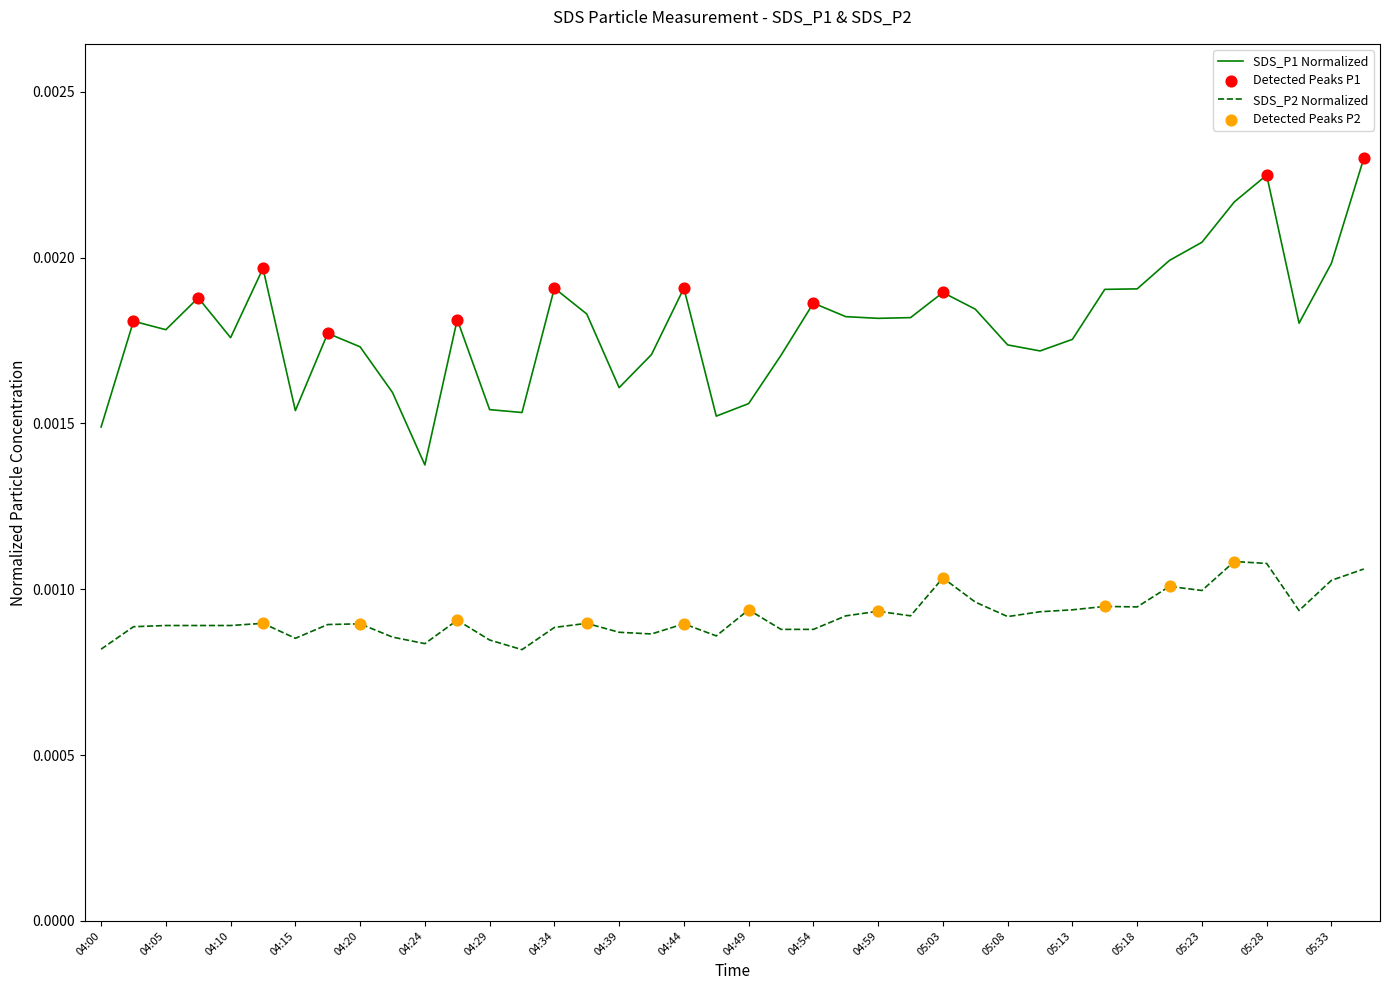

At how many categories does at least one series exceed 0?

40